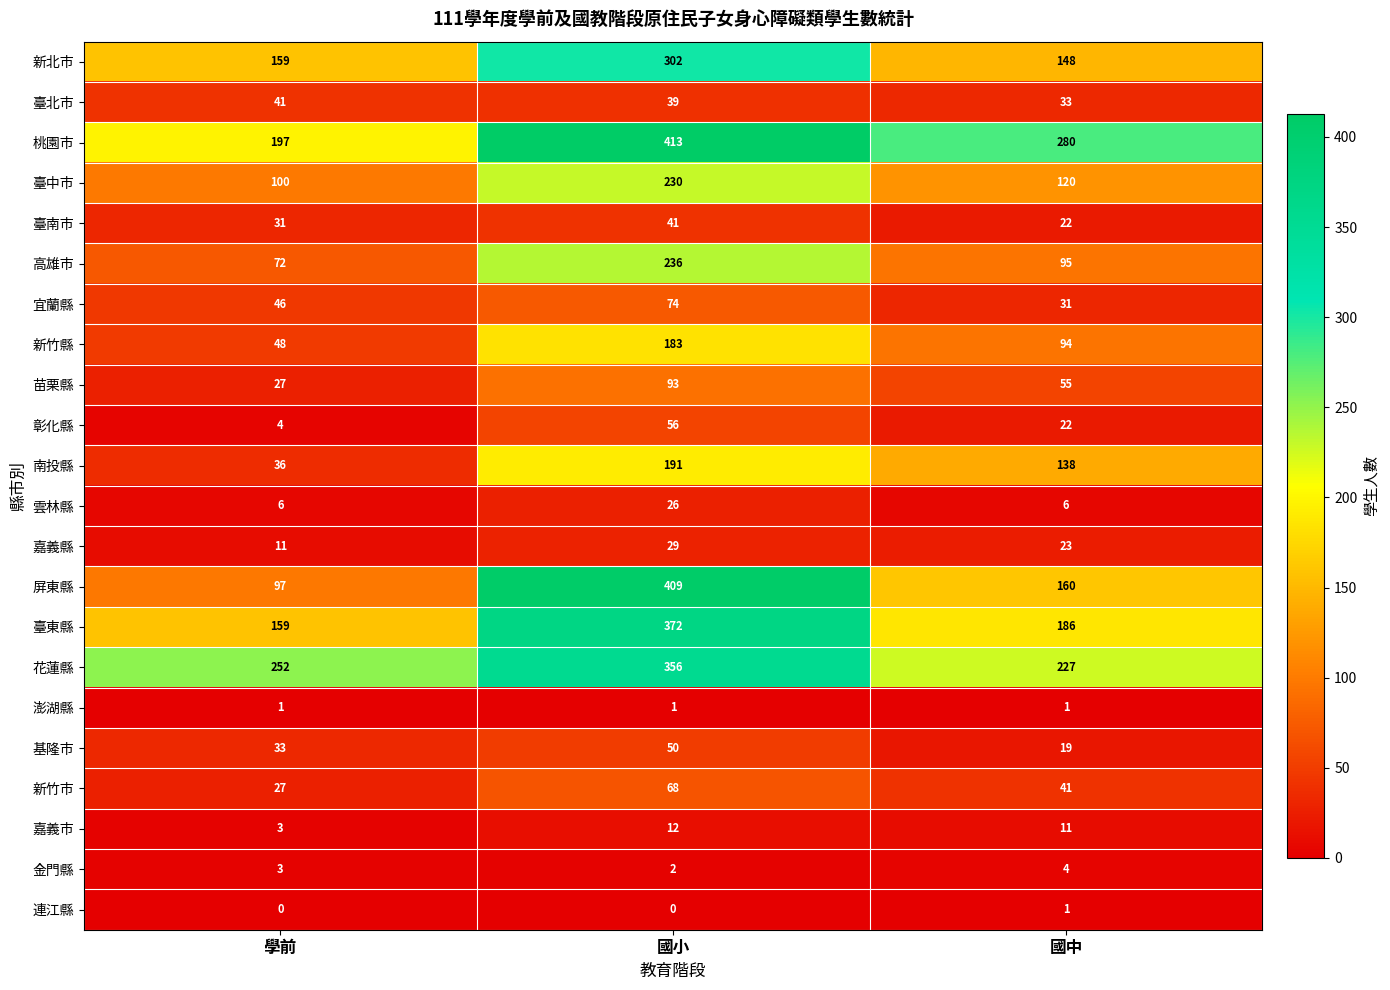

Which category has the highest value in the 南投縣 series?

國小